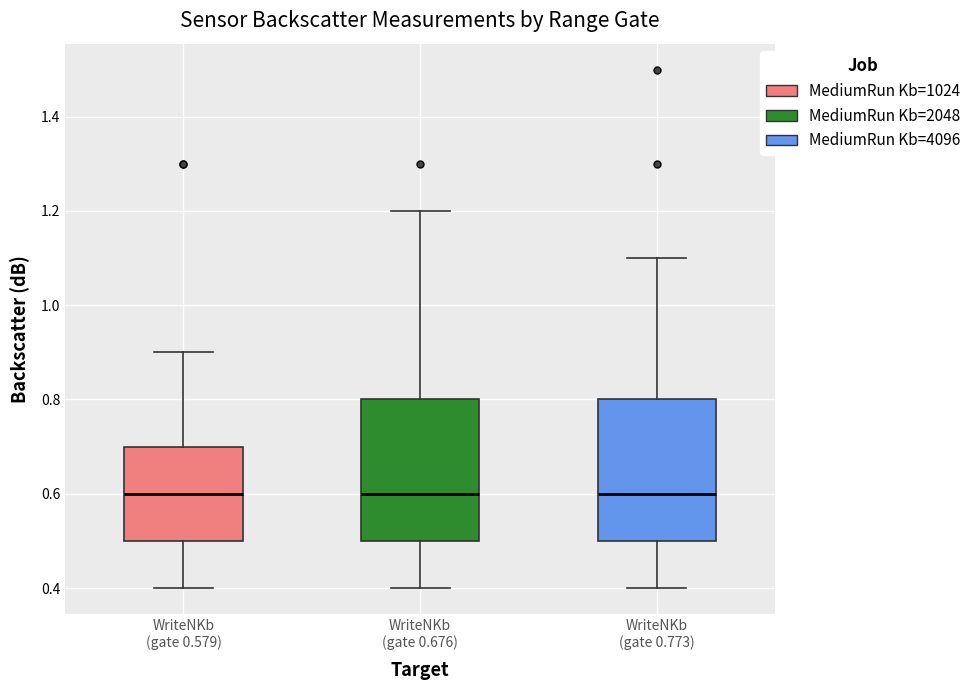

Where does the median line of the box for WriteNKb (gate 0.579) sit on the y-axis? The values are not printed on the chart, so give them approximately, as read against the axis.

0.6